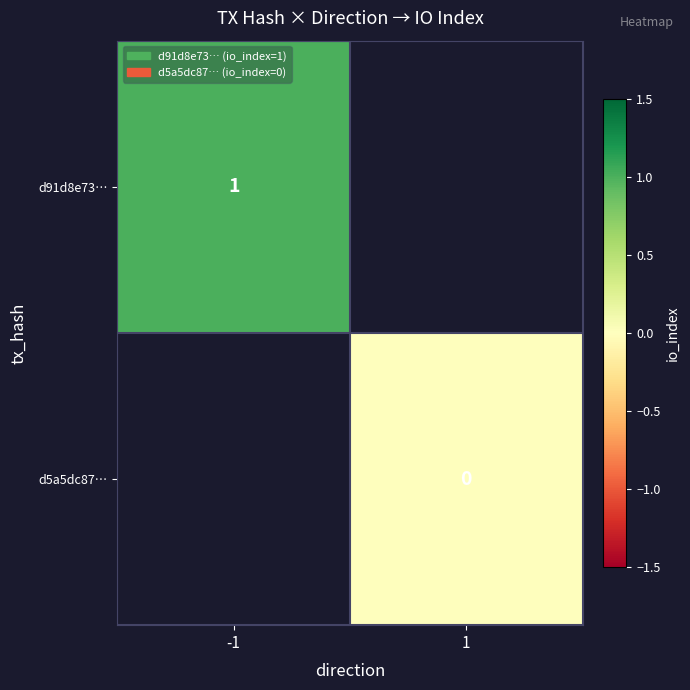

Is it true that d91d8e73… equals 2 at -1?

False